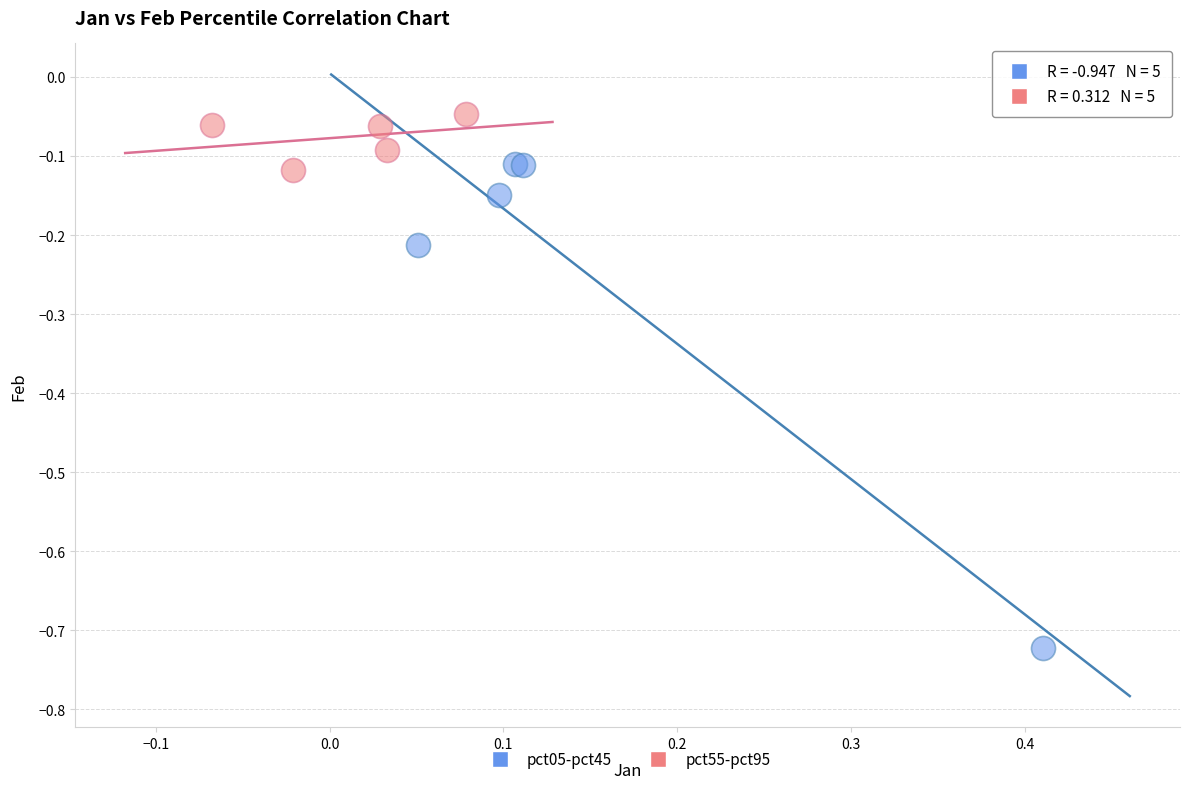

What are all the series names shown in the legend?

pct05-pct45, pct55-pct95